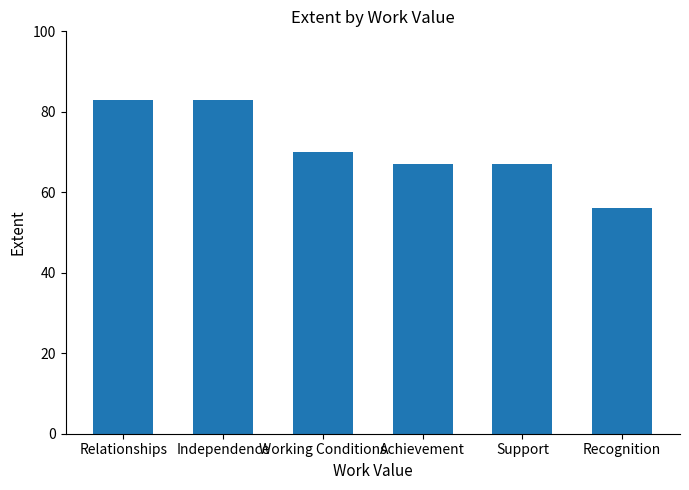

Reading left to right, list all the values displayed in this chart.

Relationships=83	Independence=83	Working Conditions=70	Achievement=67	Support=67	Recognition=56